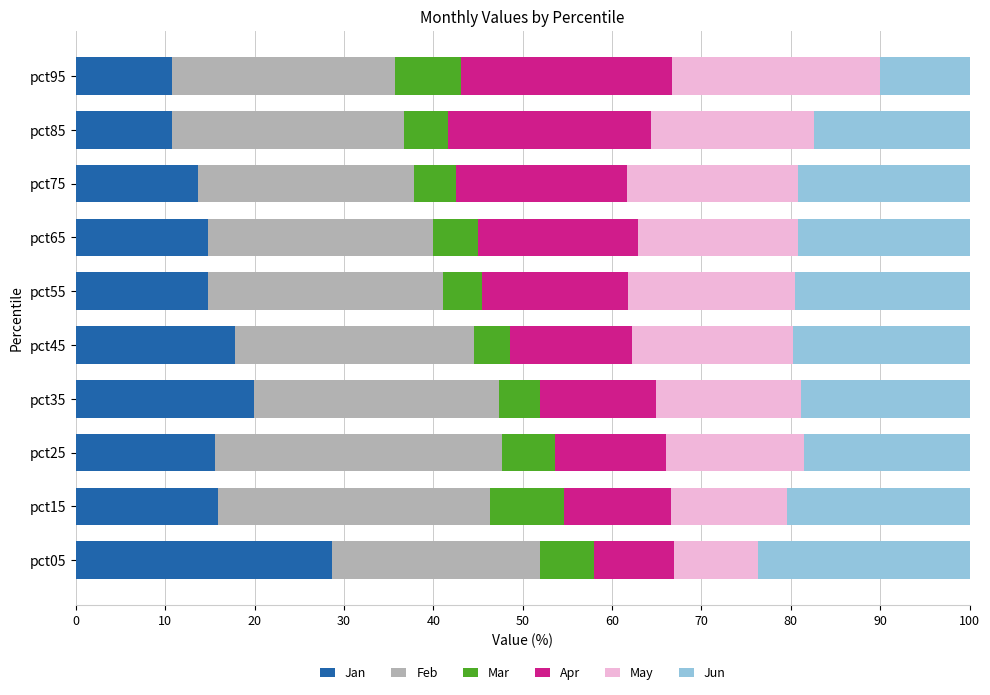

What is the maximum value for Jan?

28.6